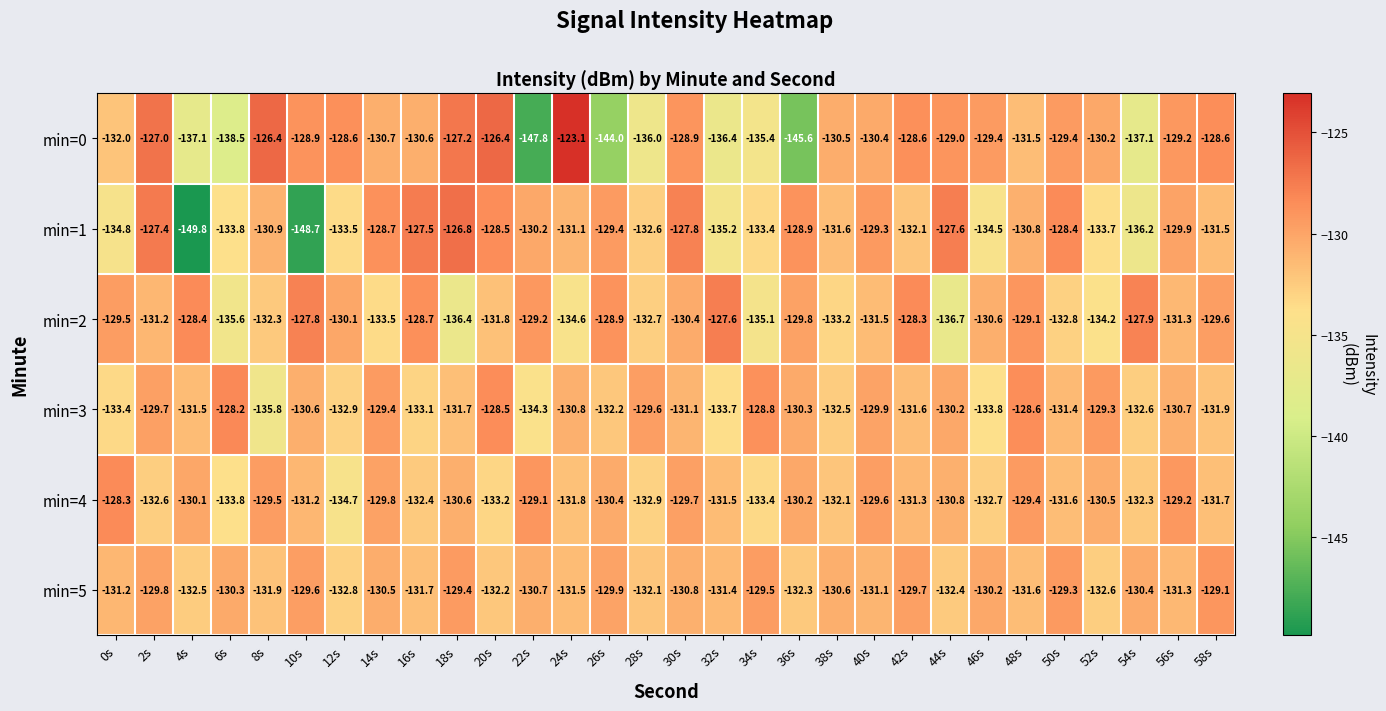

Is the value of min=3 at 16s greater than the value of min=0 at 46s?

No